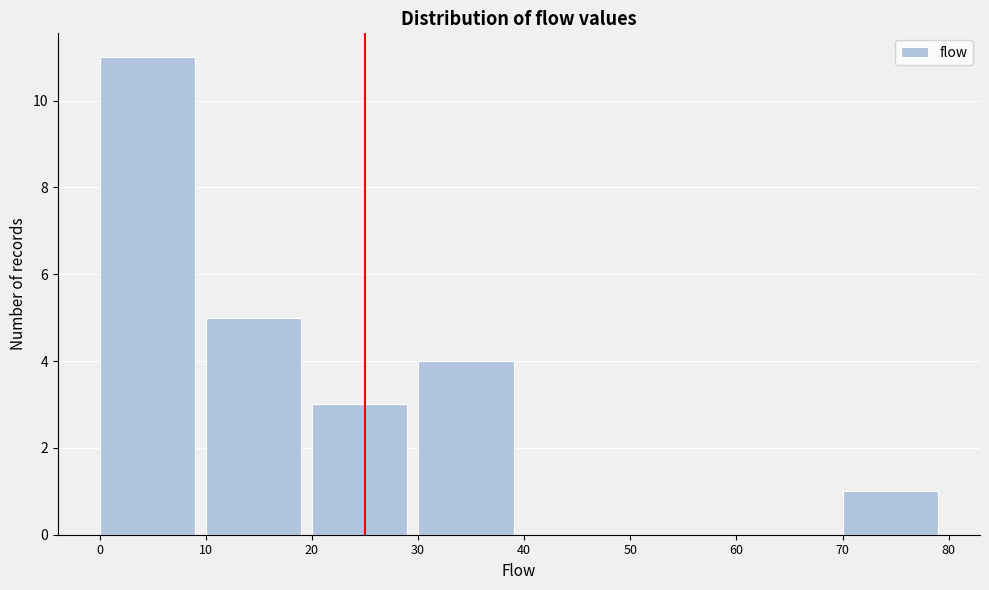

How tall is the bar that spans 30 to 40 on the x-axis? The values are not printed on the chart, so give them approximately, as read against the axis.

4